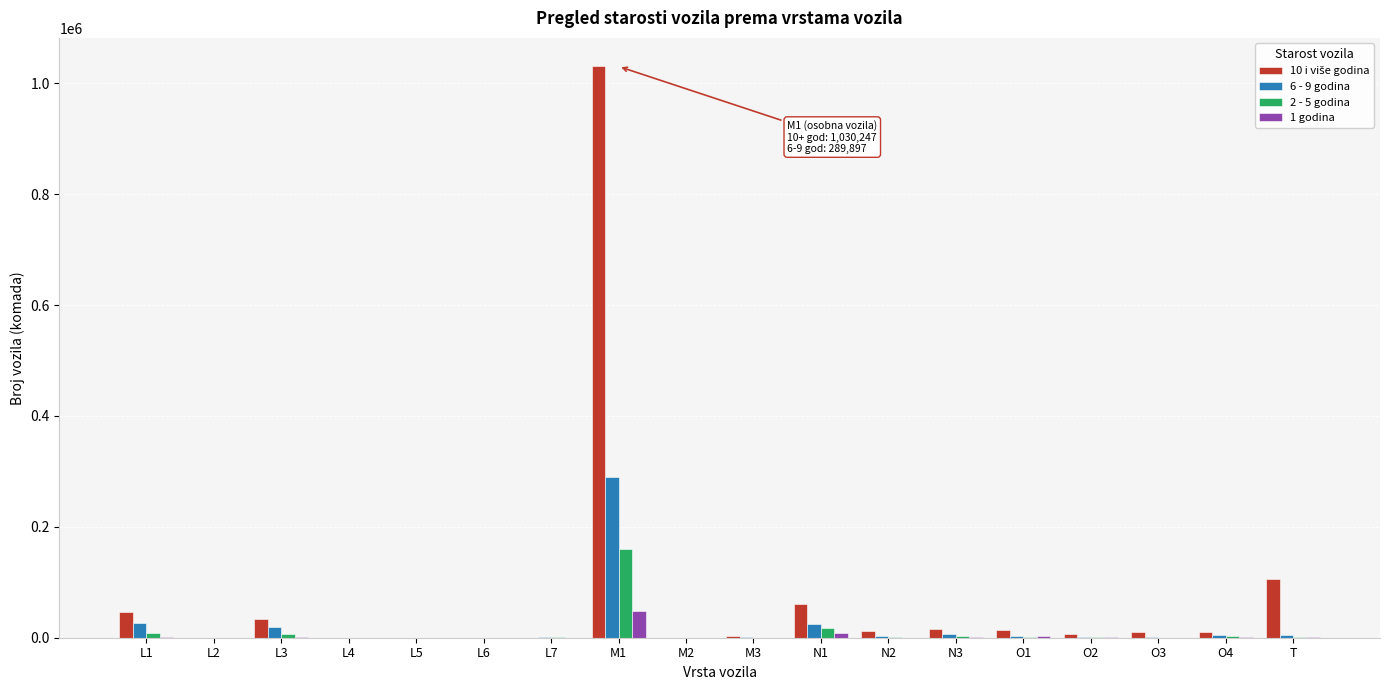

At which category is the sum across all series the highest?

M1